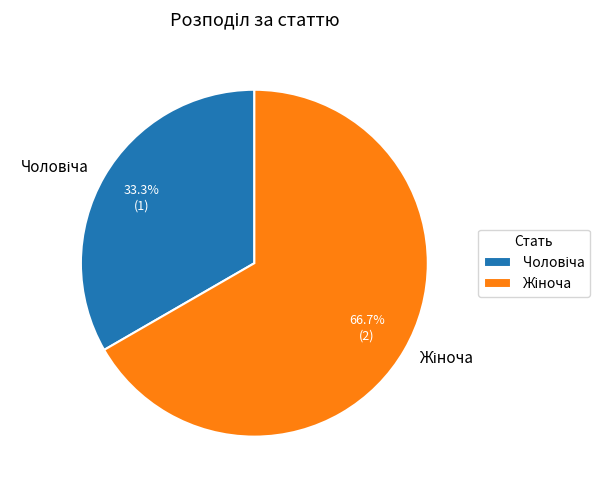

Does any single category account for the majority?

Yes